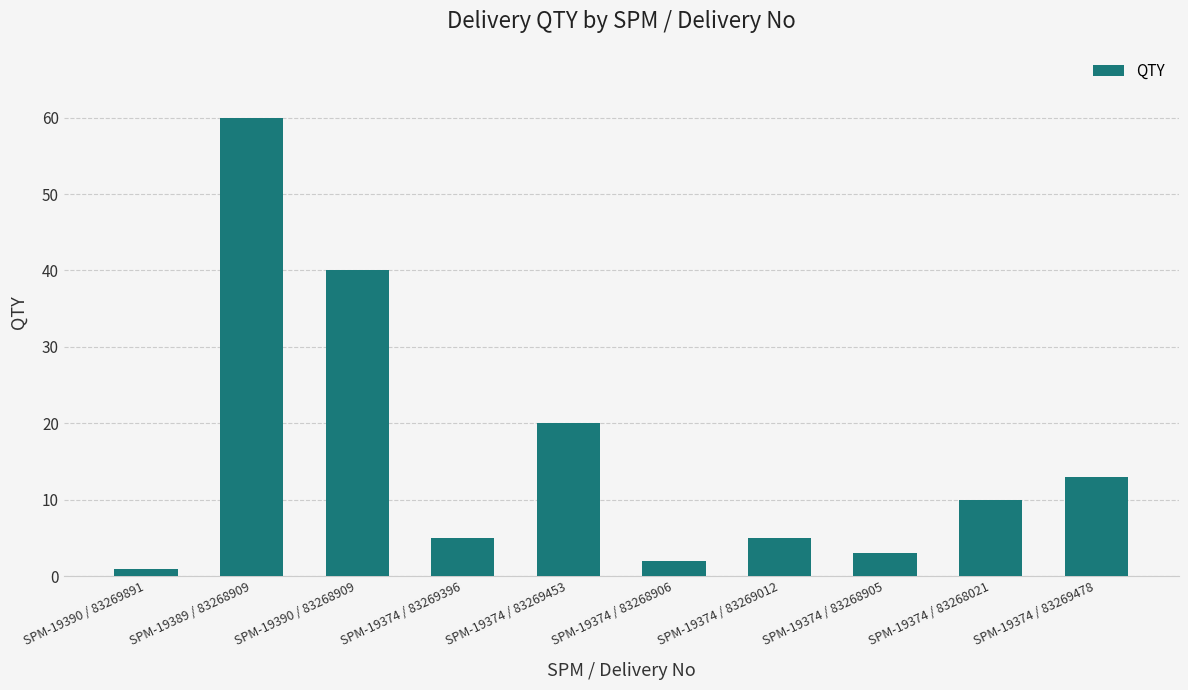

Are the bars grouped side by side (vs. stacked)?

No